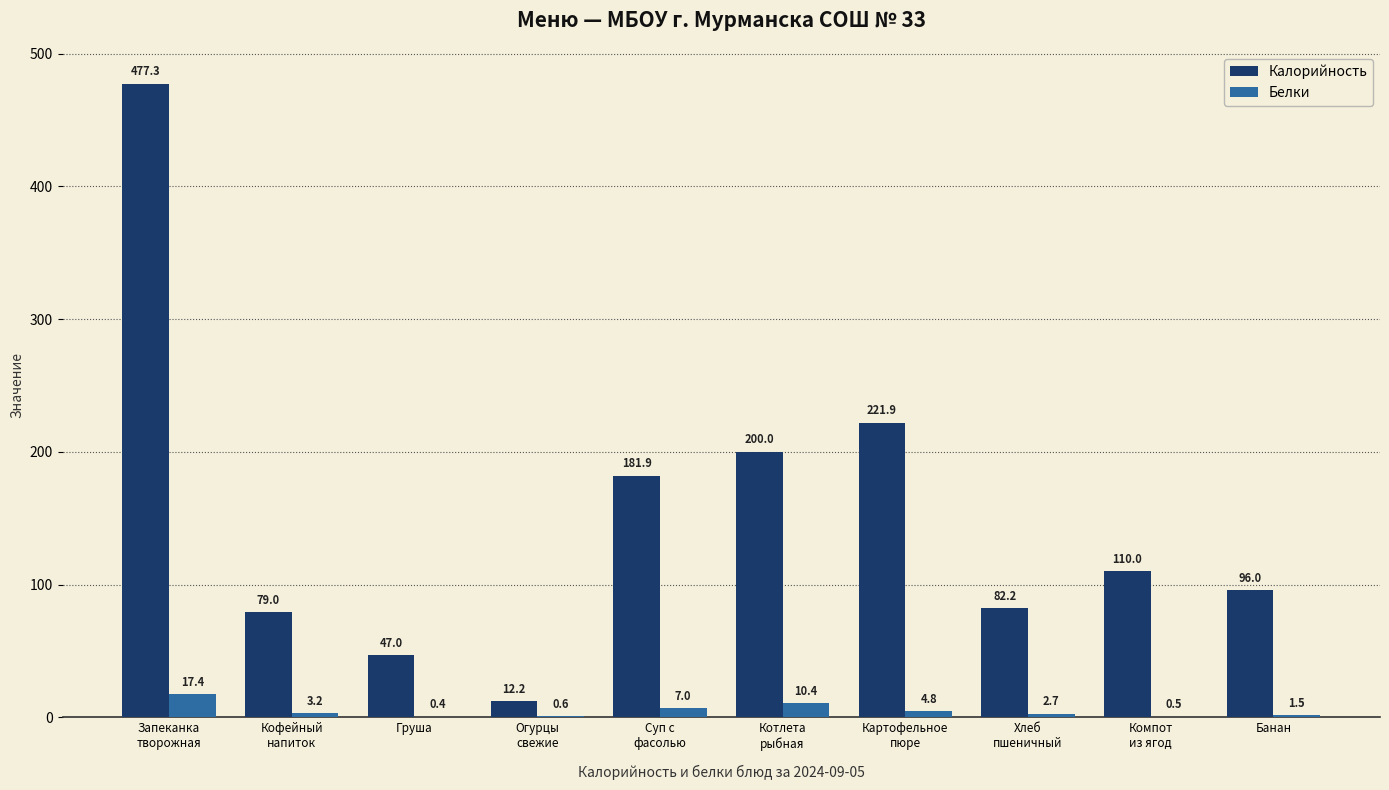

What is the sum of the Калорийность values at Груша and Банан?

143.0